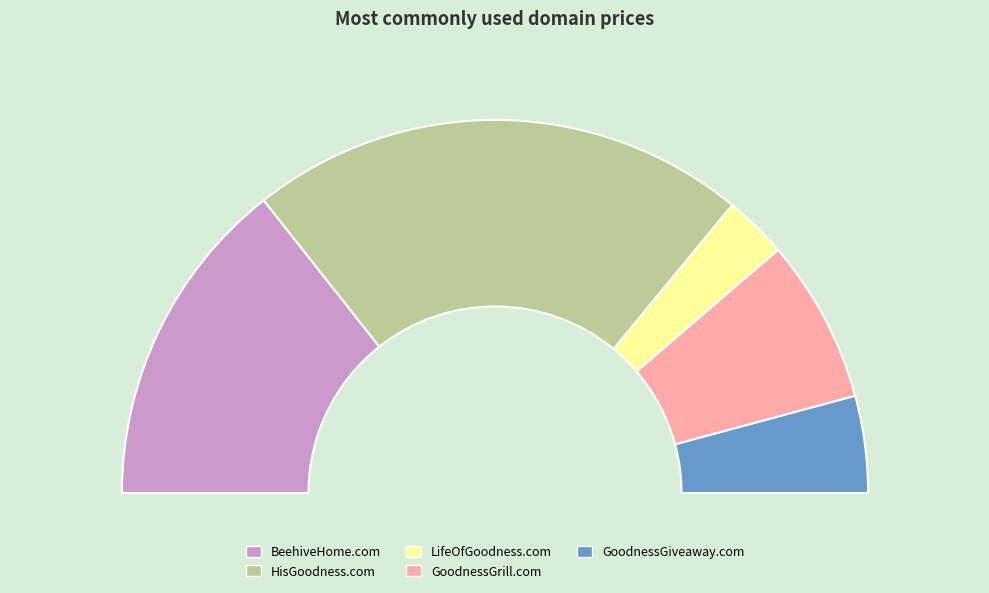

What is the total percentage of HisGoodness.com and GoodnessGrill.com?

57.4%